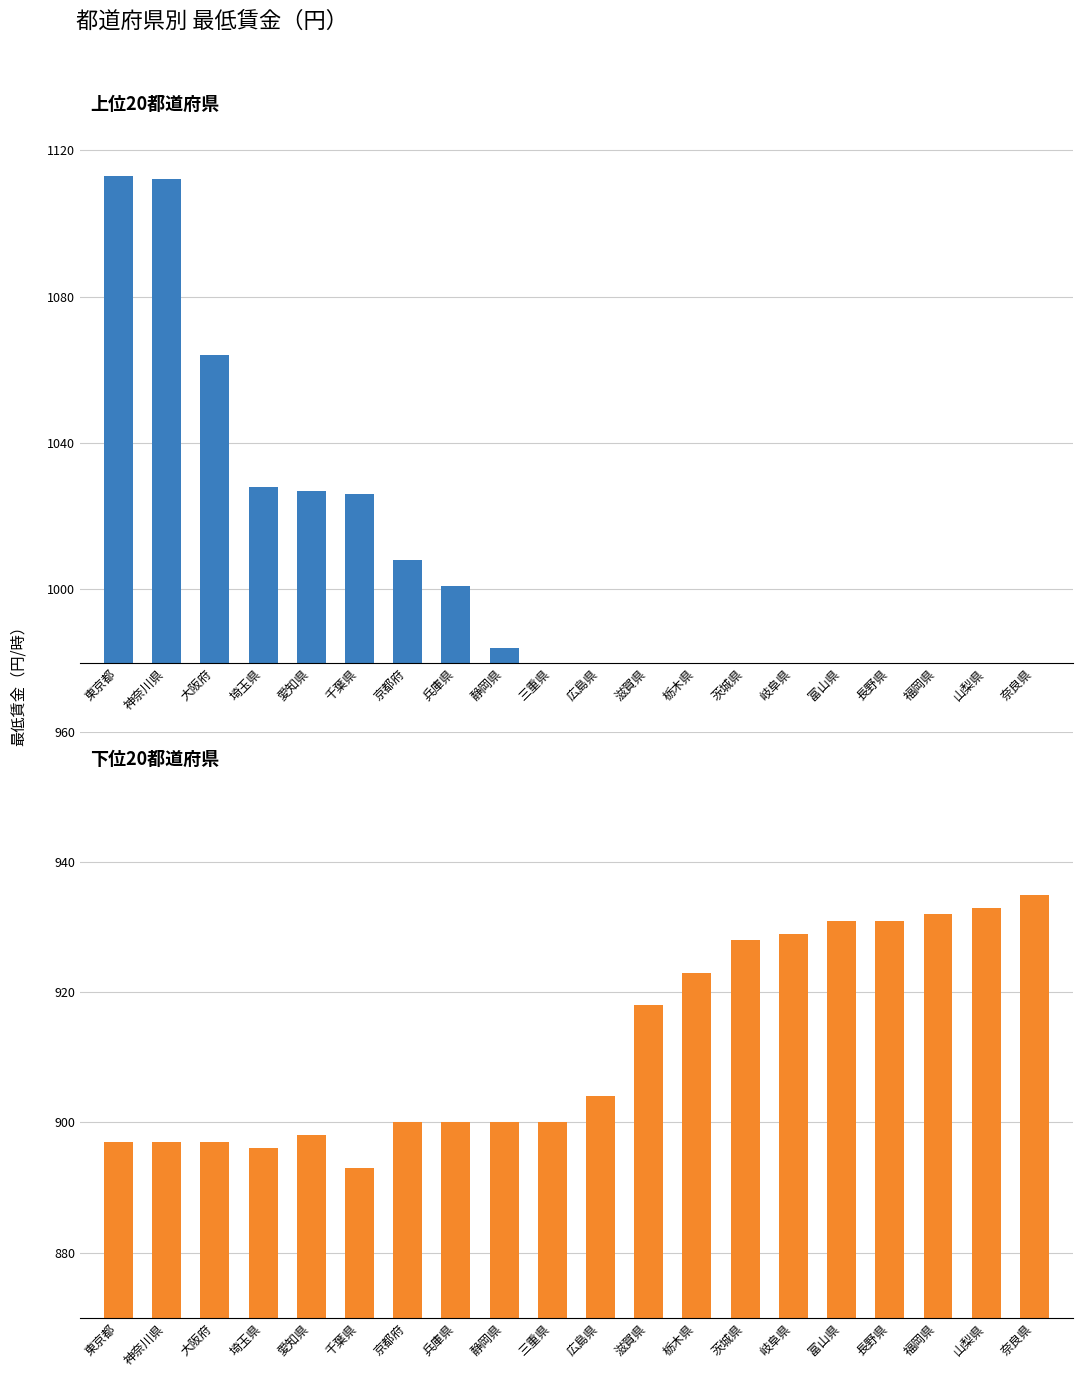

What is the difference between the maximum and second lowest values in the 最低賃金（上位地域） series?

175